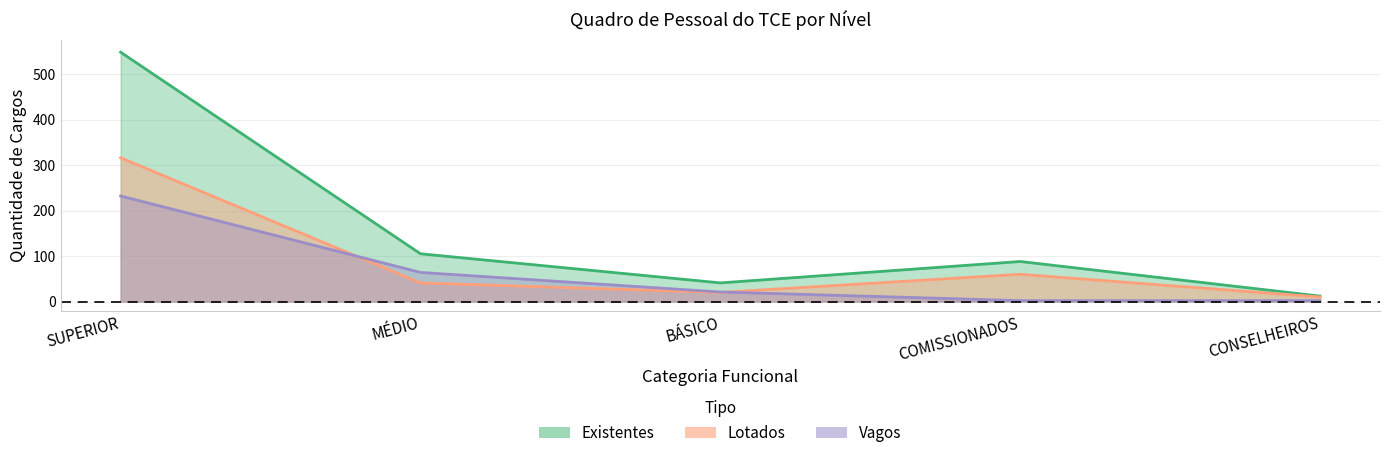

What is the minimum value for Vagos?

2